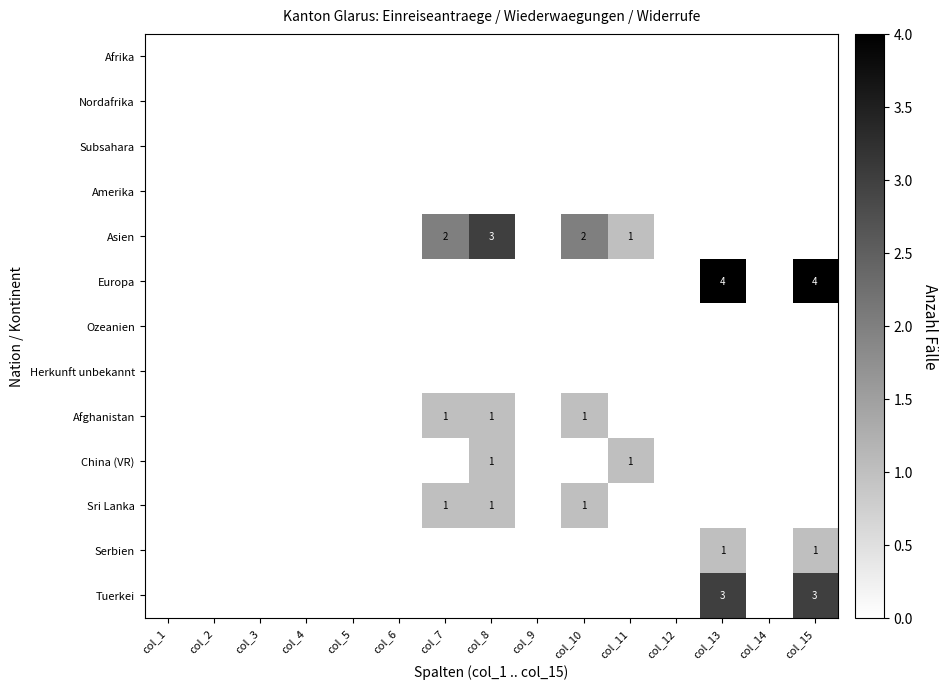

Which category has the highest value across all series?

col_13